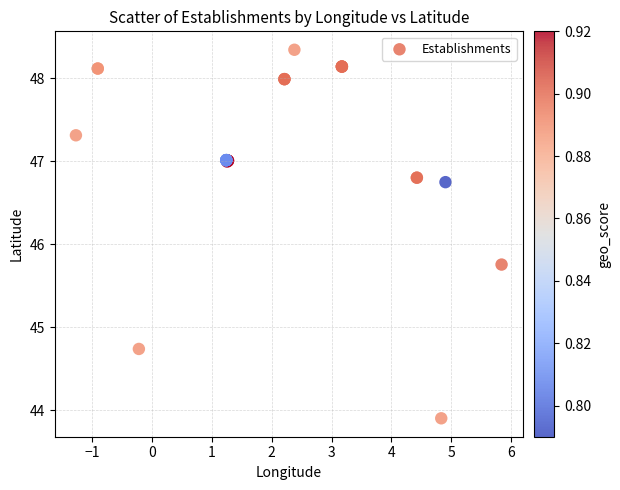

What Y value in the scatter plot is closest to 46?

45.8